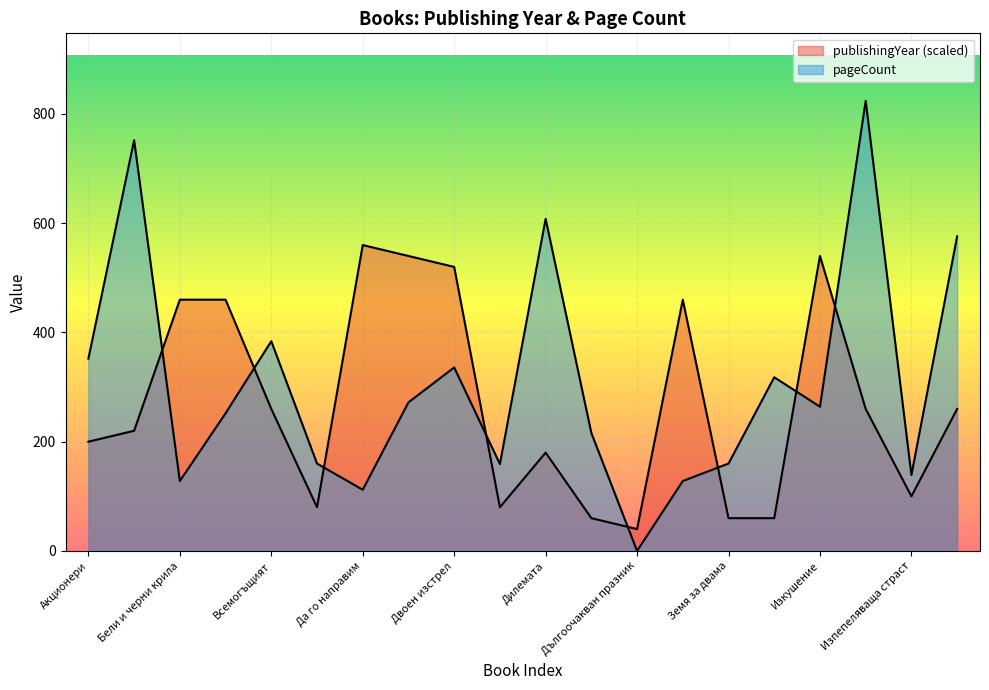

Which has a higher value, В кухнята на страстта or Изкушение?

Изкушение